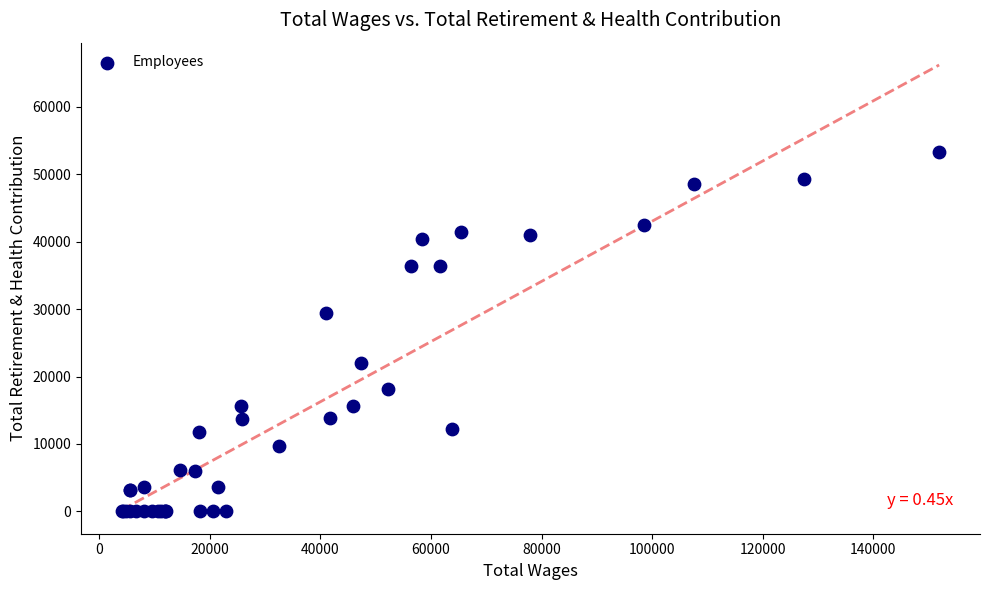

What Y value in the scatter plot is closest to 26654?

29446